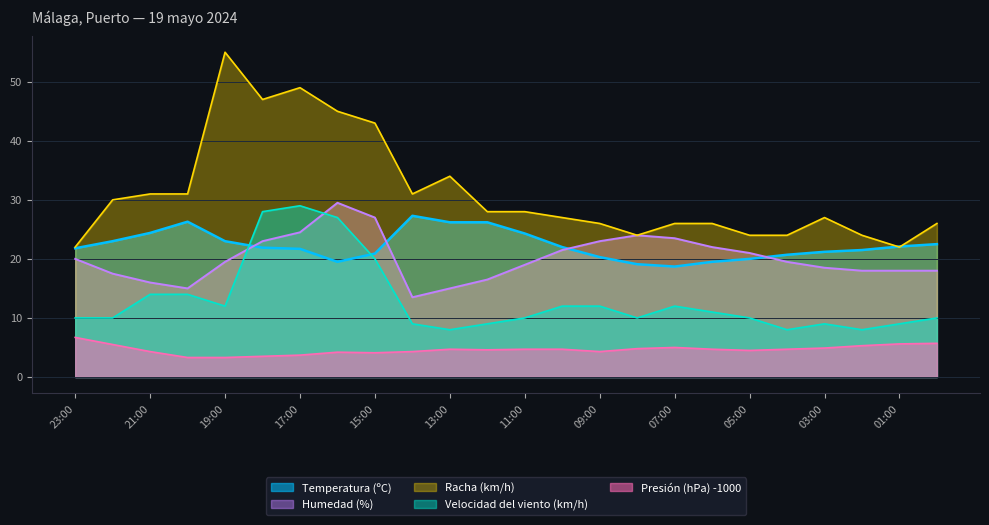

What is the value of the Humedad (%) point at the 22nd from the left?

18.0